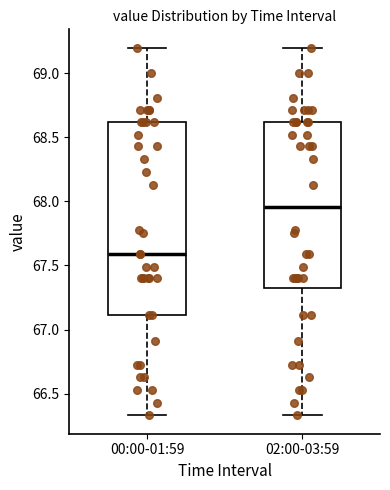

Reading left to right, read every box against the y-axis: the position of its median line, the range the box covers, and the ends of its whiskers. The values are not printed on the chart, so give them approximately, as read against the axis.

00:00-01:59: median 67.60, box 67.10 to 68.60, whiskers 66.35 to 69.20
02:00-03:59: median 67.95, box 67.35 to 68.60, whiskers 66.35 to 69.20